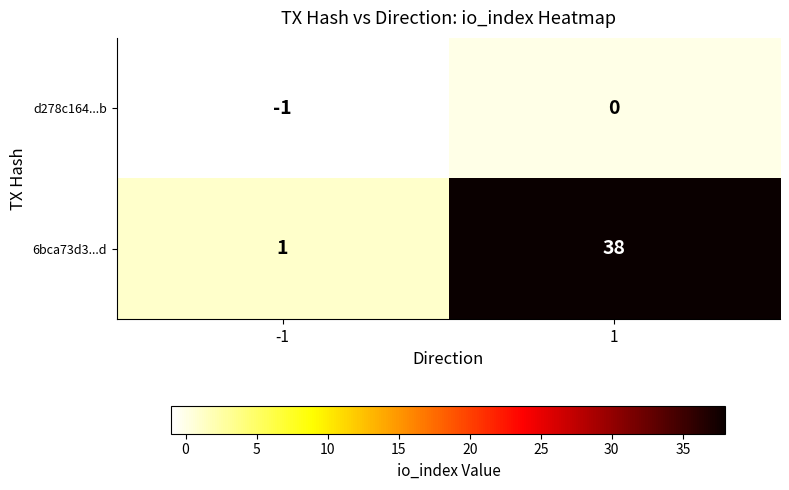

What is the difference between the maximum and minimum values in the 6bca73d3...d series?

37